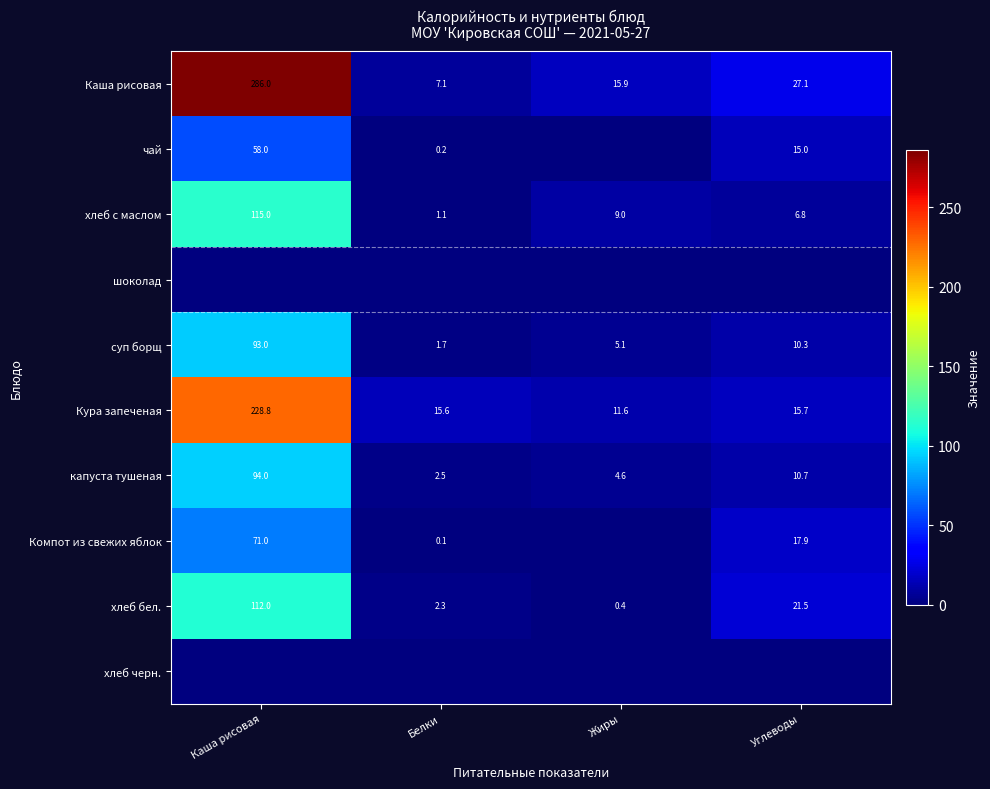

Which has a higher value, Белки or Каша рисовая?

Каша рисовая